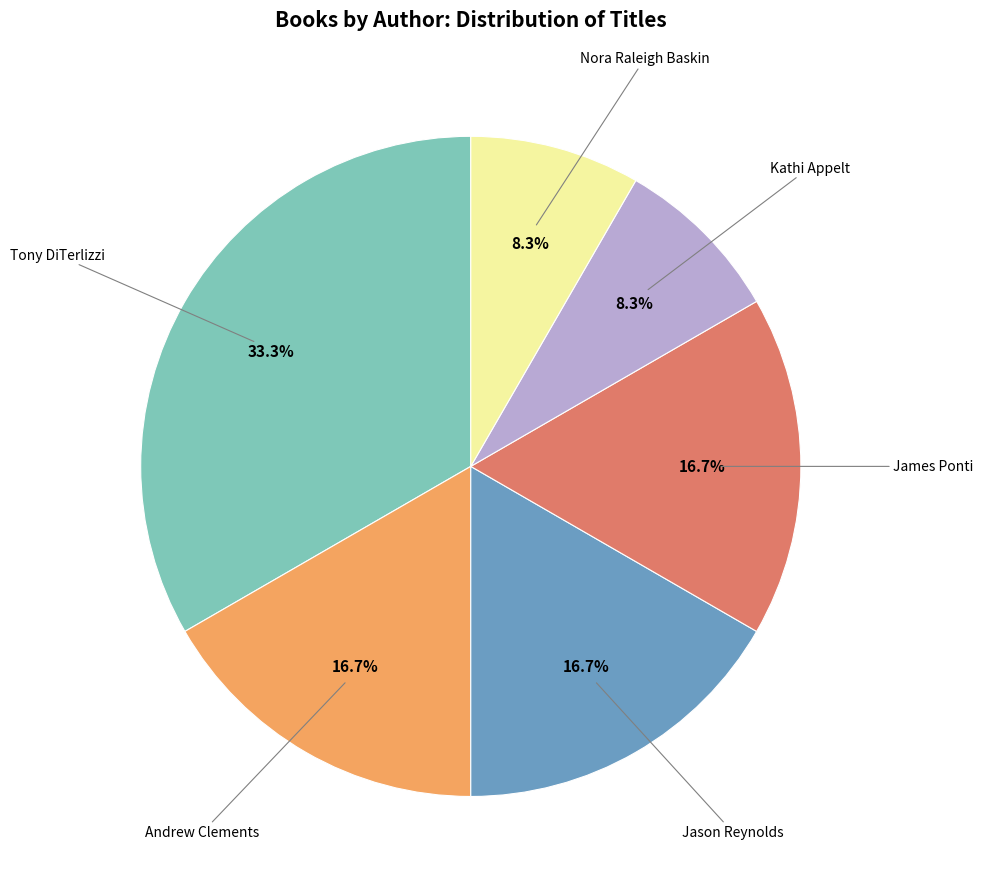

Is there a majority slice in this chart?

No